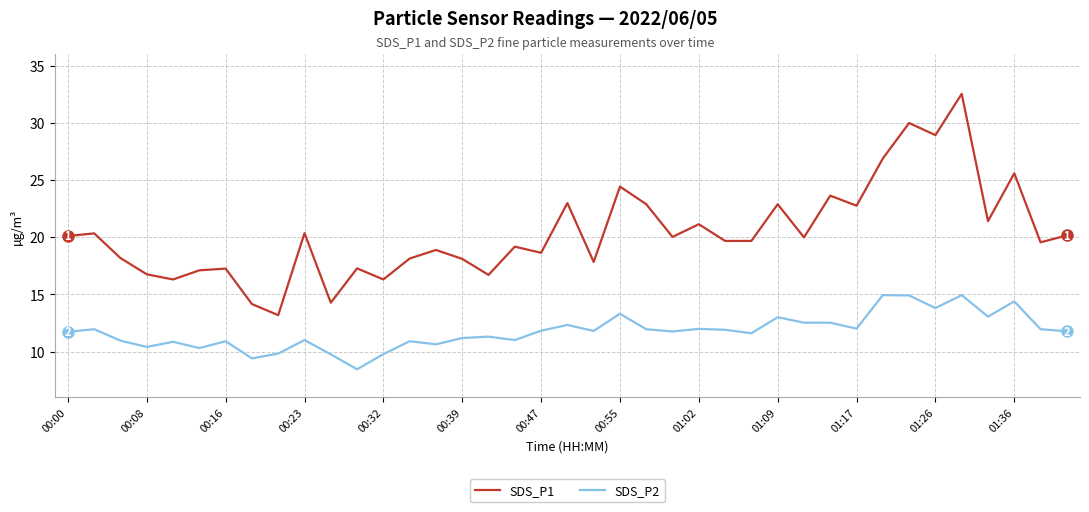

What is the maximum value for SDS_P1?

32.5